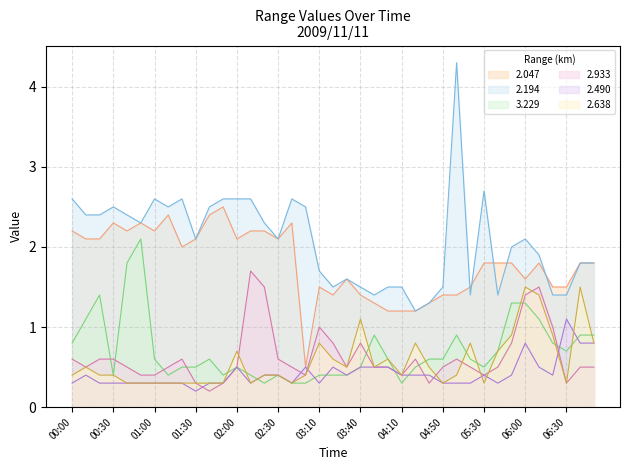

Which series ends up on top after the final intersection of 2.638 and 2.490?

2.638